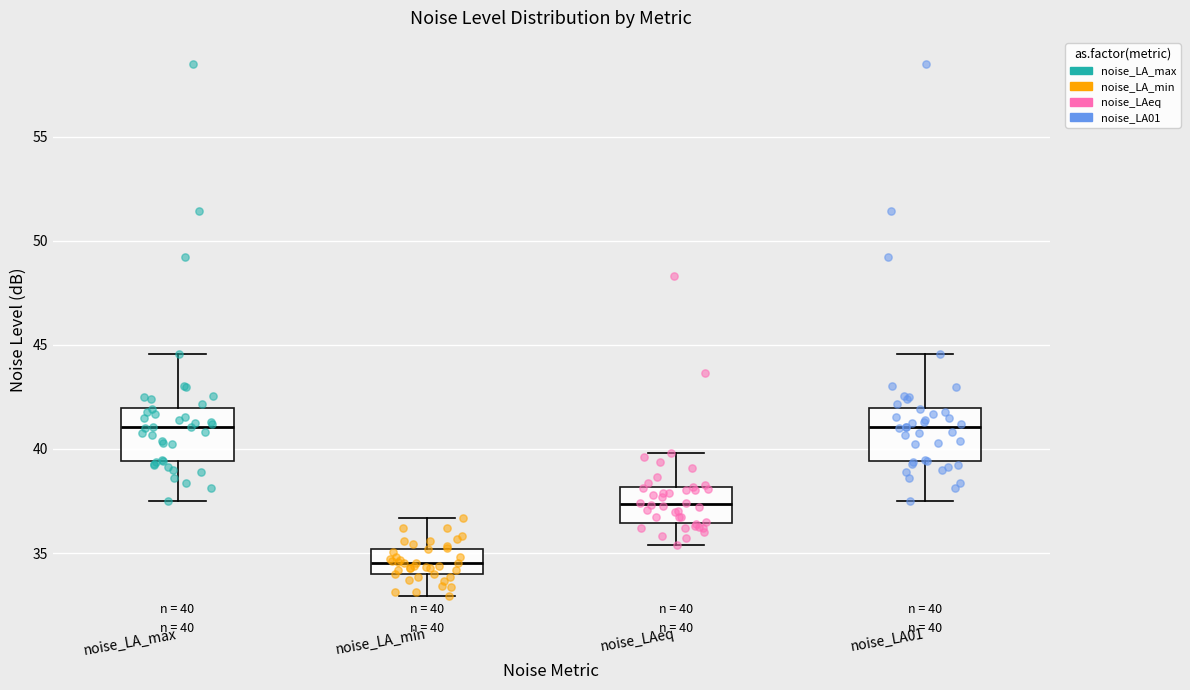

Which box's median line is the lowest?

noise_LA_min